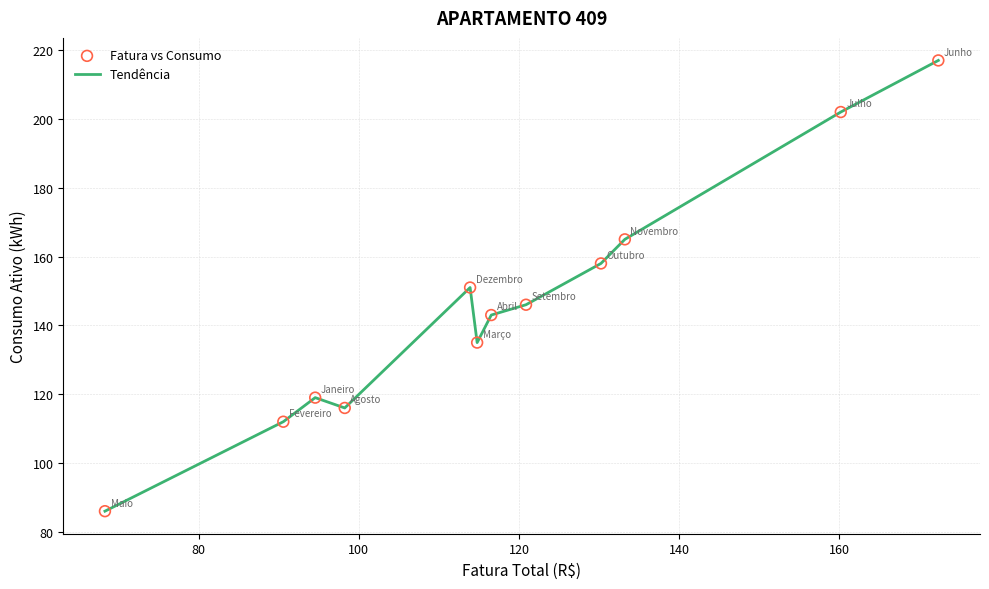

What is the difference between the maximum and minimum values?

131